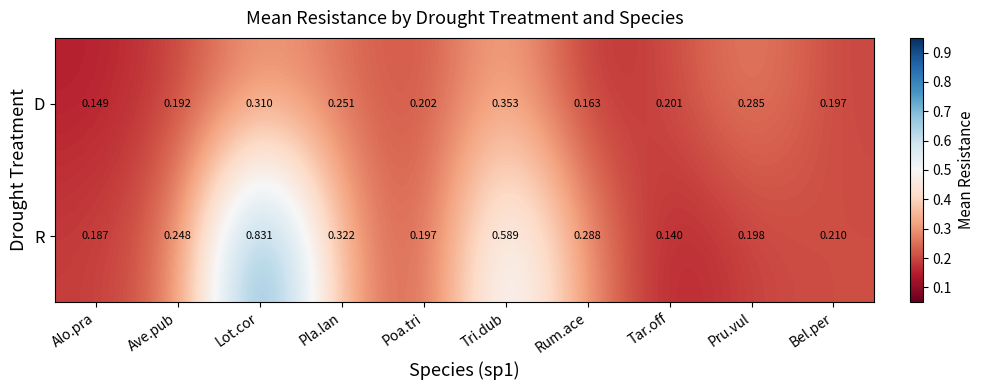

Which category has the lowest value in the R series?

Tar.off